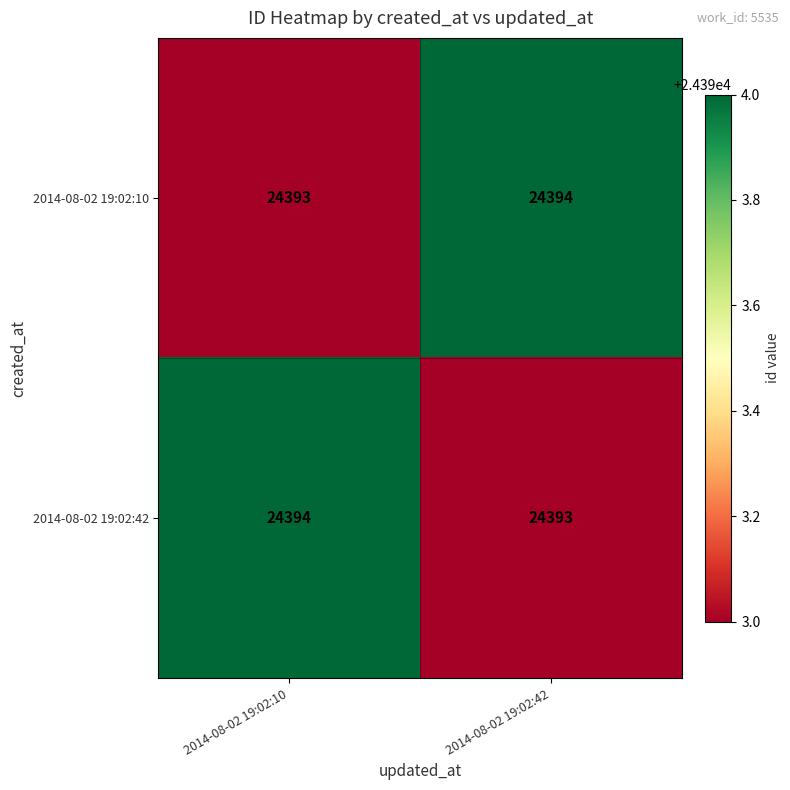

Read the 2014-08-02 19:02:42 value at 2014-08-02 19:02:42.

24393